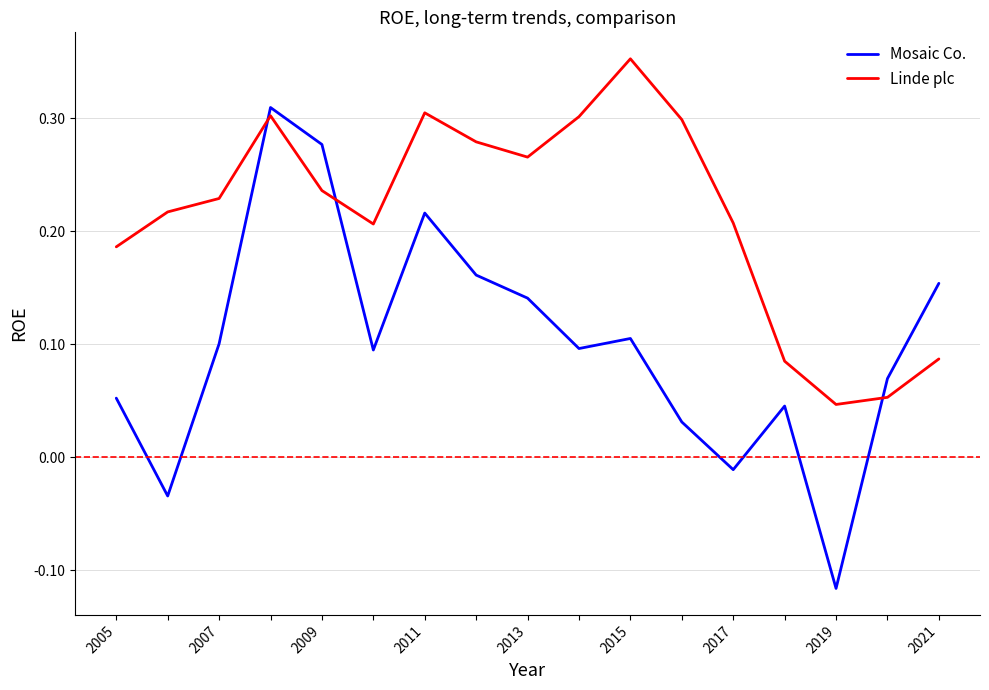

In Linde plc, how many points are higher than both neighbors (excluding endpoints)?

3